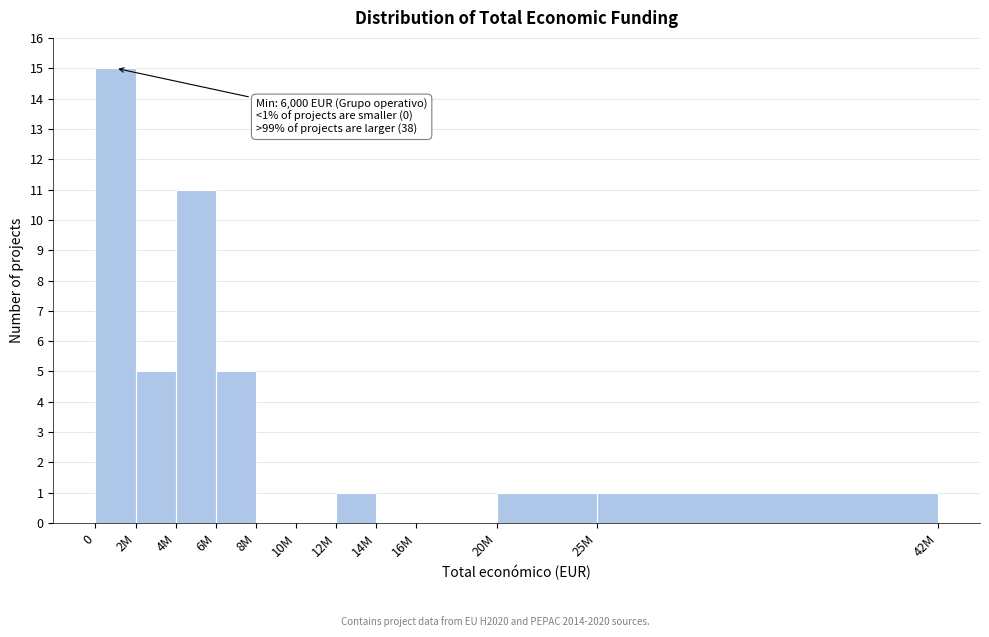

Reading left to right, transcribe all the data shown in this chart.

0=15	2M=5	4M=11	6M=5	8M=0	10M=0	12M=1	14M=0	16M=0	20M=1	25M=1